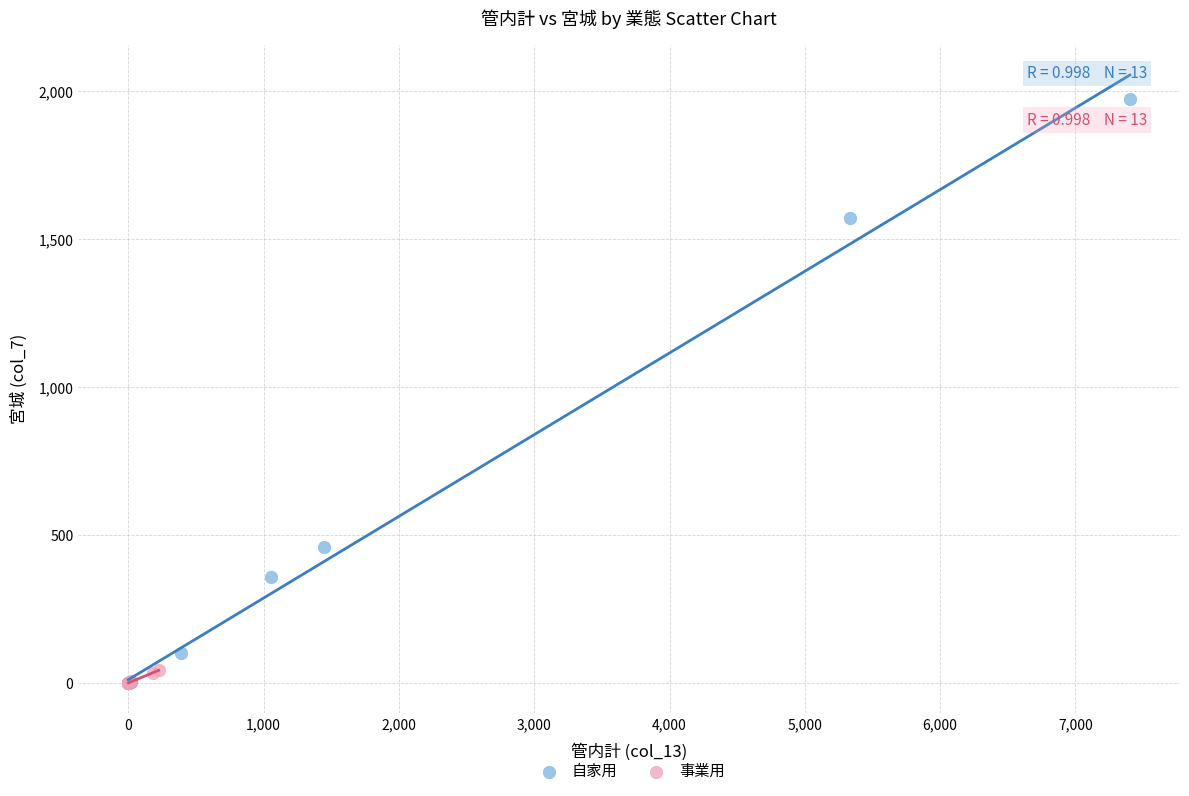

Which series has the widest spread of Y values?

自家用